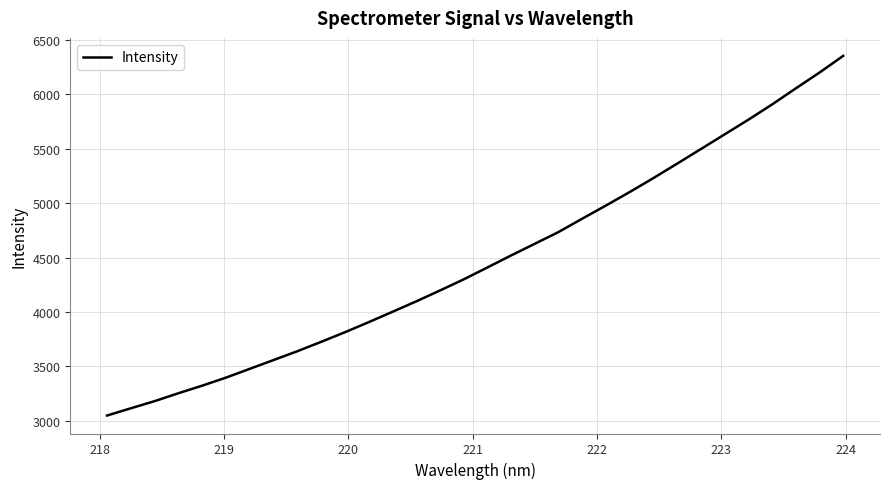

What is the smallest value displayed?

3048.9